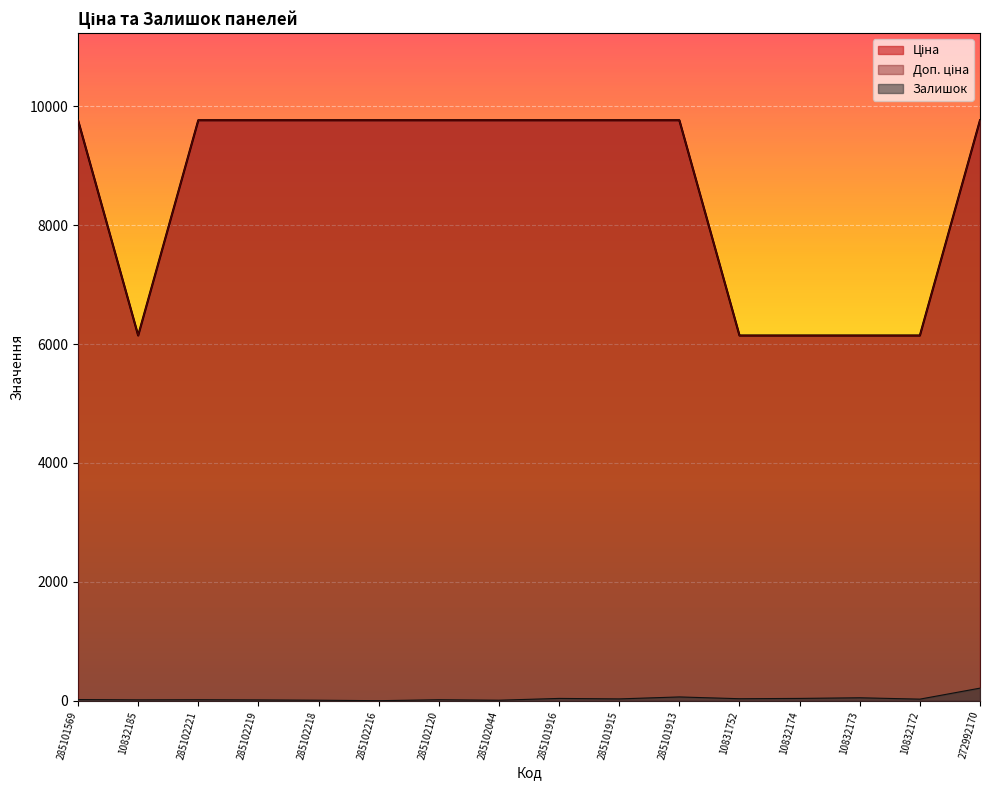

Which series changed the most between 285101569 and 285102044?

Залишок